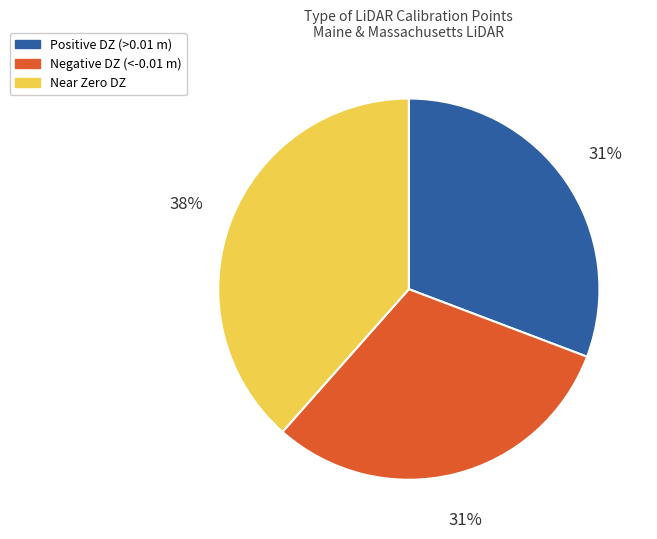

To the nearest percent, what is the average slice percentage?

33%